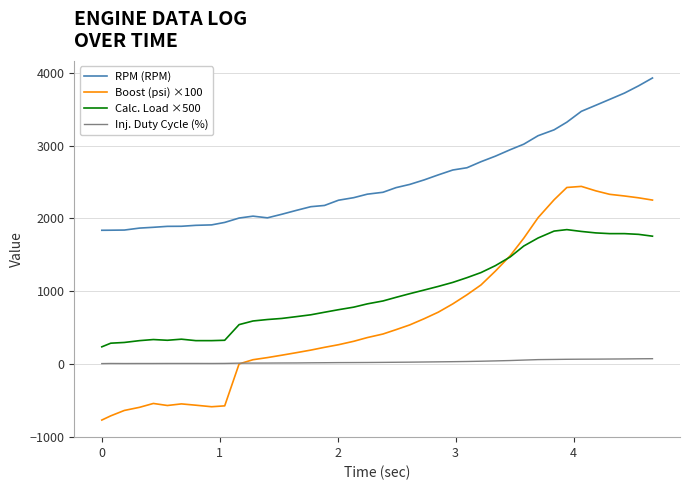

List the series in order of their peak value, lowest first.

Inj. Duty Cycle (%), Calc. Load ×500, Boost (psi) ×100, RPM (RPM)